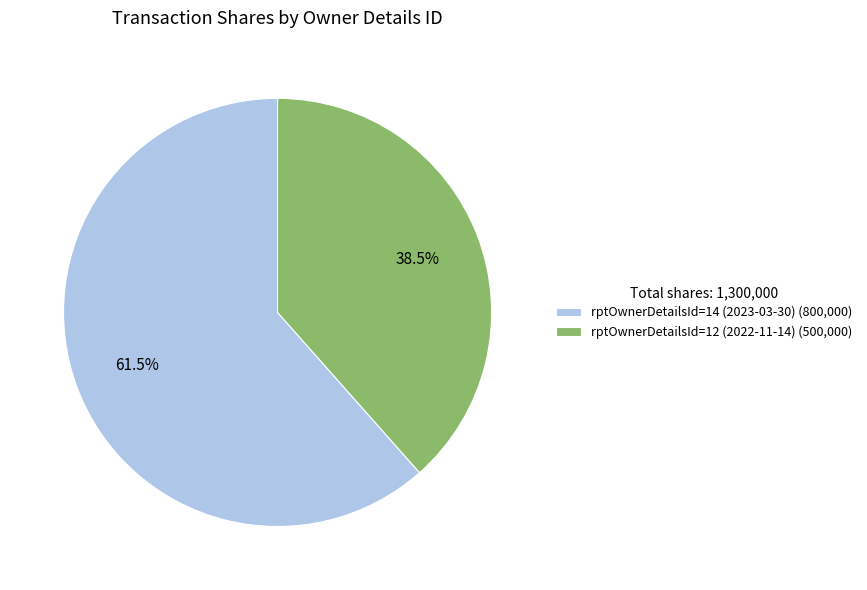

To the nearest percent, what is the average slice percentage?

50%